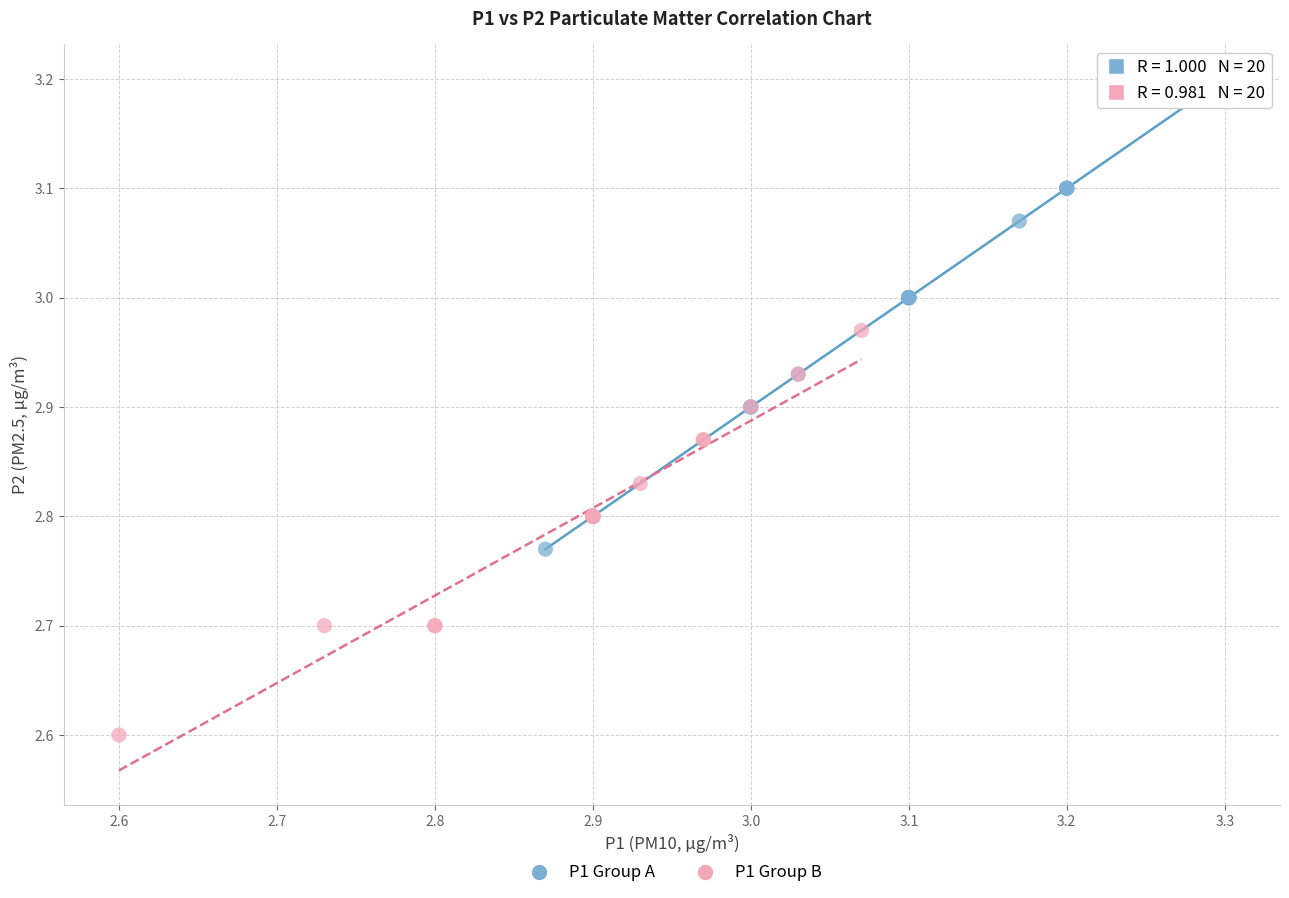

Which series contains the lowest Y value?

P1 Group B